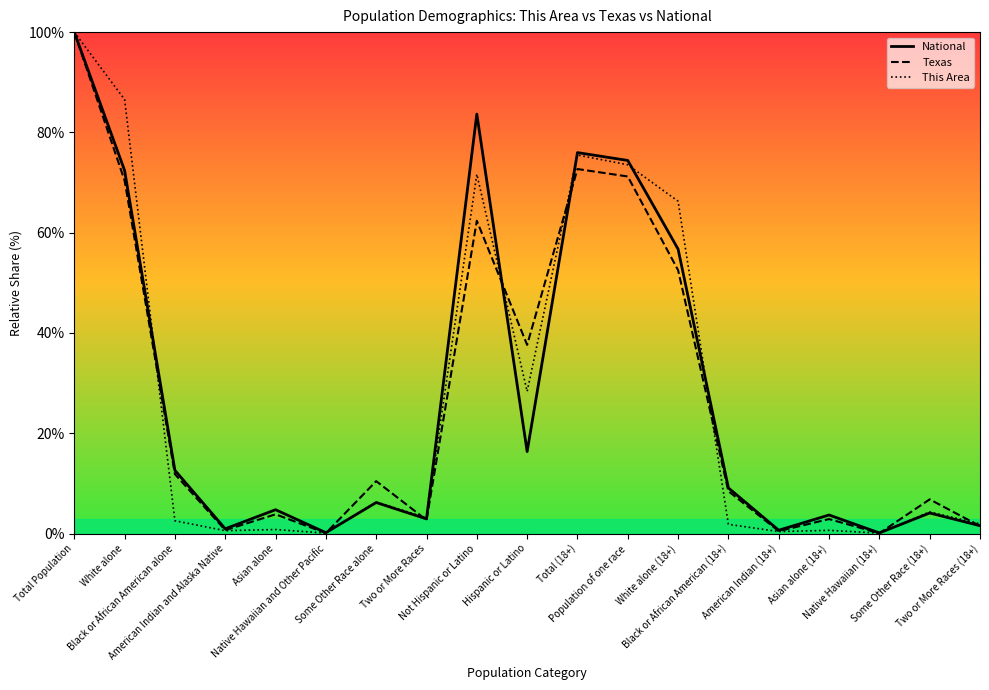

What position from the left is Some Other Race alone?

7